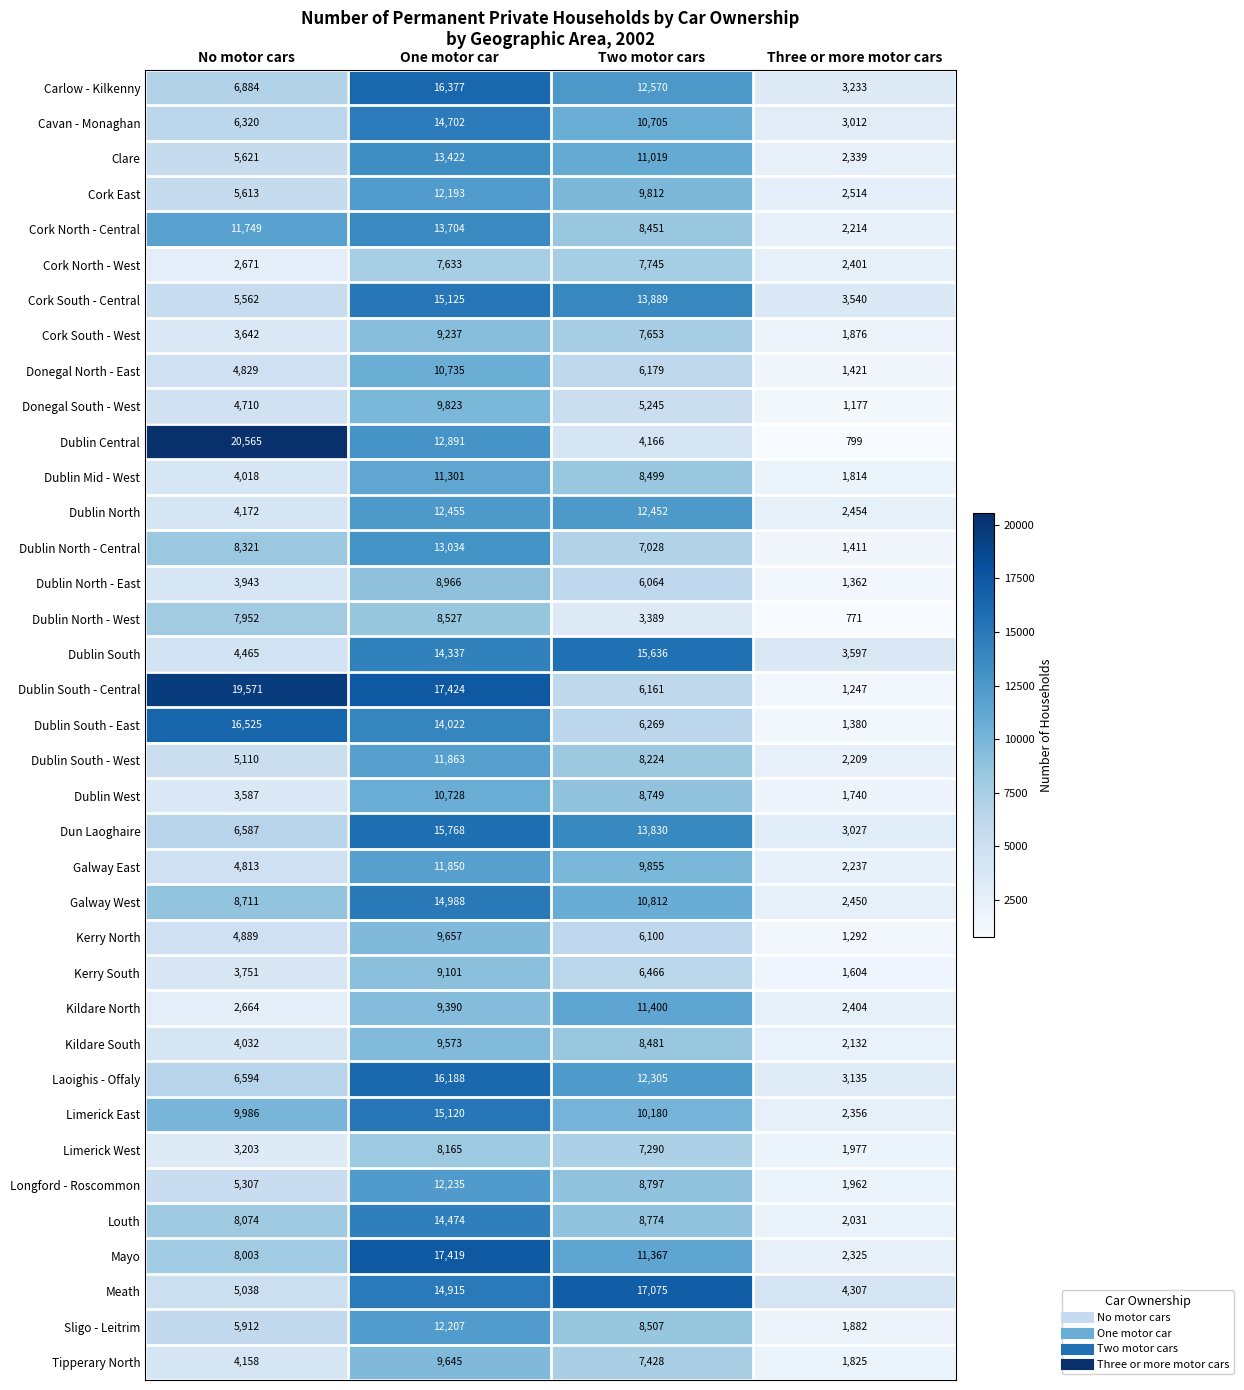

Which series changed the most between No motor cars and Two motor cars?

Dublin Central